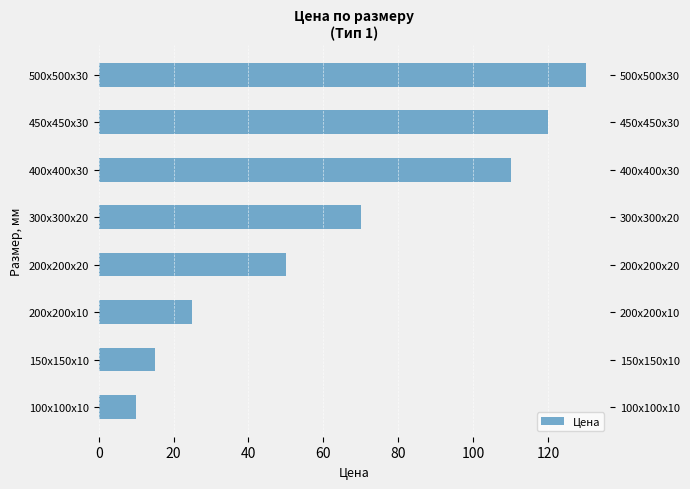

Reading left to right, extract all data points from this chart.

10	15	25	50	70	110	120	130